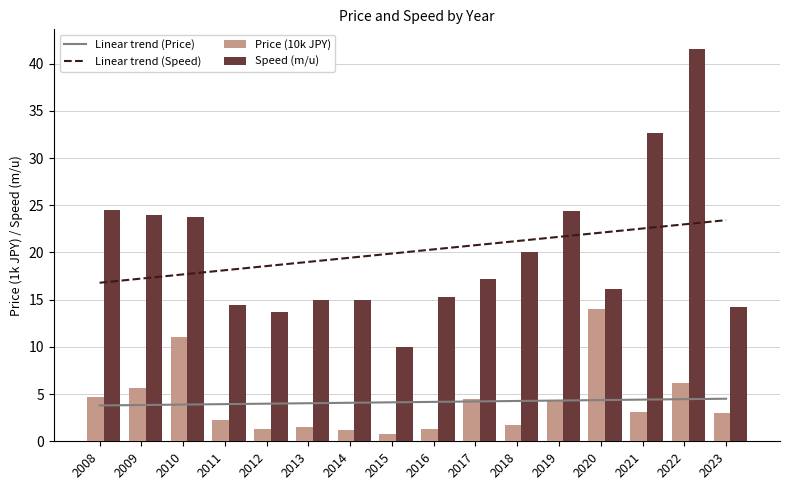

Reading right to left, list all the values displayed in this chart.

Linear trend (Price): 4.5	4.5	4.4	4.4	4.3	4.3	4.2	4.2	4.1	4.1	4.0	4.0	3.9	3.9	3.8	3.8
Linear trend (Speed): 23.4	23.0	22.5	22.1	21.7	21.2	20.8	20.3	19.9	19.4	19.0	18.6	18.1	17.7	17.2	16.8
Price (10k JPY): 3.0	6.2	3.1	14.0	4.3	1.7	4.5	1.3	0.8	1.2	1.5	1.3	2.3	11.0	5.6	4.7
Speed (m/u): 14.2	41.5	32.6	16.1	24.4	20.0	17.2	15.3	10.0	15.0	15.0	13.7	14.4	23.7	23.9	24.5